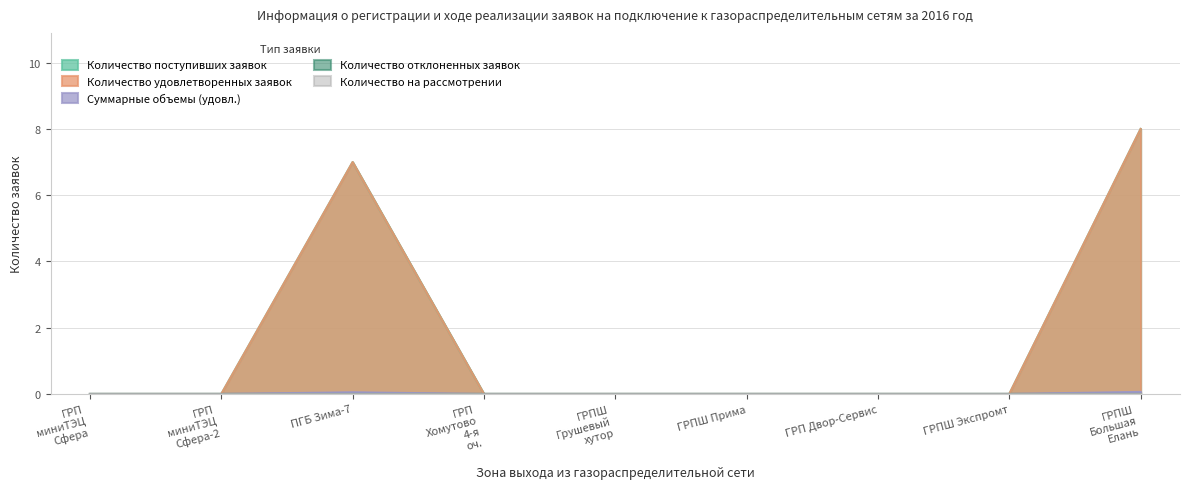

How many data points in Суммарные объемы (удовл.) are above 0?

2